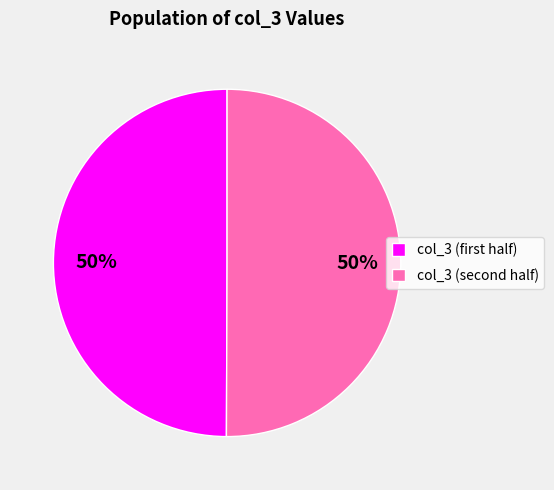

To the nearest percent, what is the average slice percentage?

50%